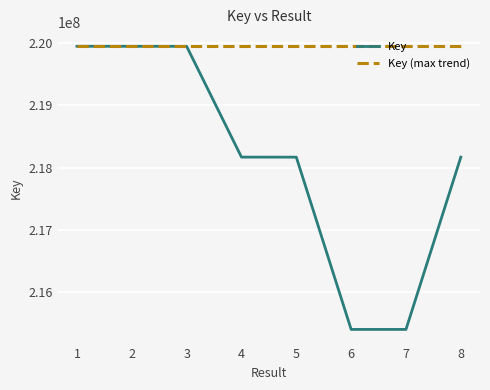

What is the total value across all series at 6?

435350409